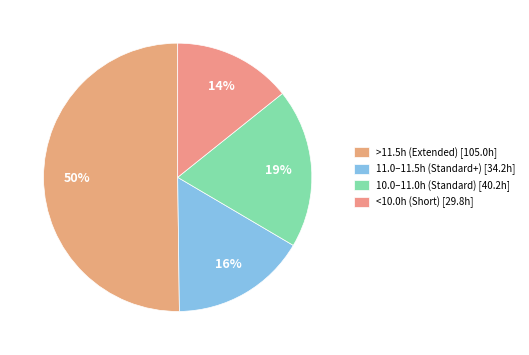

What is the largest slice in the pie chart?

>11.5h (Extended) [105.0h]